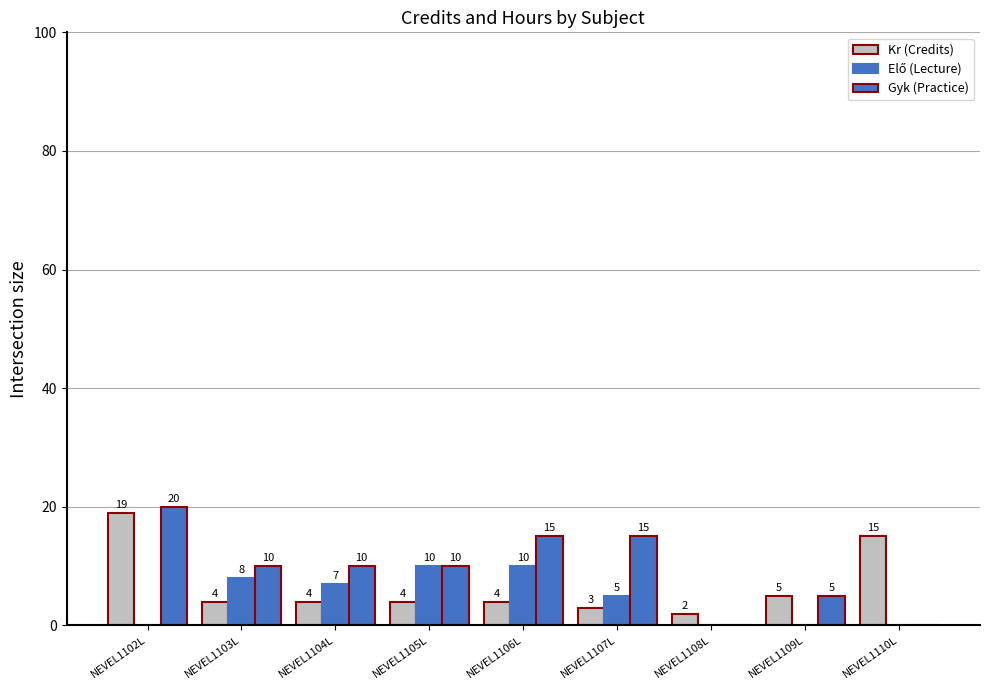

Reading right to left, extract all data points from this chart.

Kr (Credits): NEVEL1110L=15	NEVEL1109L=5	NEVEL1108L=2	NEVEL1107L=3	NEVEL1106L=4	NEVEL1105L=4	NEVEL1104L=4	NEVEL1103L=4	NEVEL1102L=19
Elő (Lecture): NEVEL1110L=0	NEVEL1109L=0	NEVEL1108L=0	NEVEL1107L=5	NEVEL1106L=10	NEVEL1105L=10	NEVEL1104L=7	NEVEL1103L=8	NEVEL1102L=0
Gyk (Practice): NEVEL1110L=0	NEVEL1109L=5	NEVEL1108L=0	NEVEL1107L=15	NEVEL1106L=15	NEVEL1105L=10	NEVEL1104L=10	NEVEL1103L=10	NEVEL1102L=20